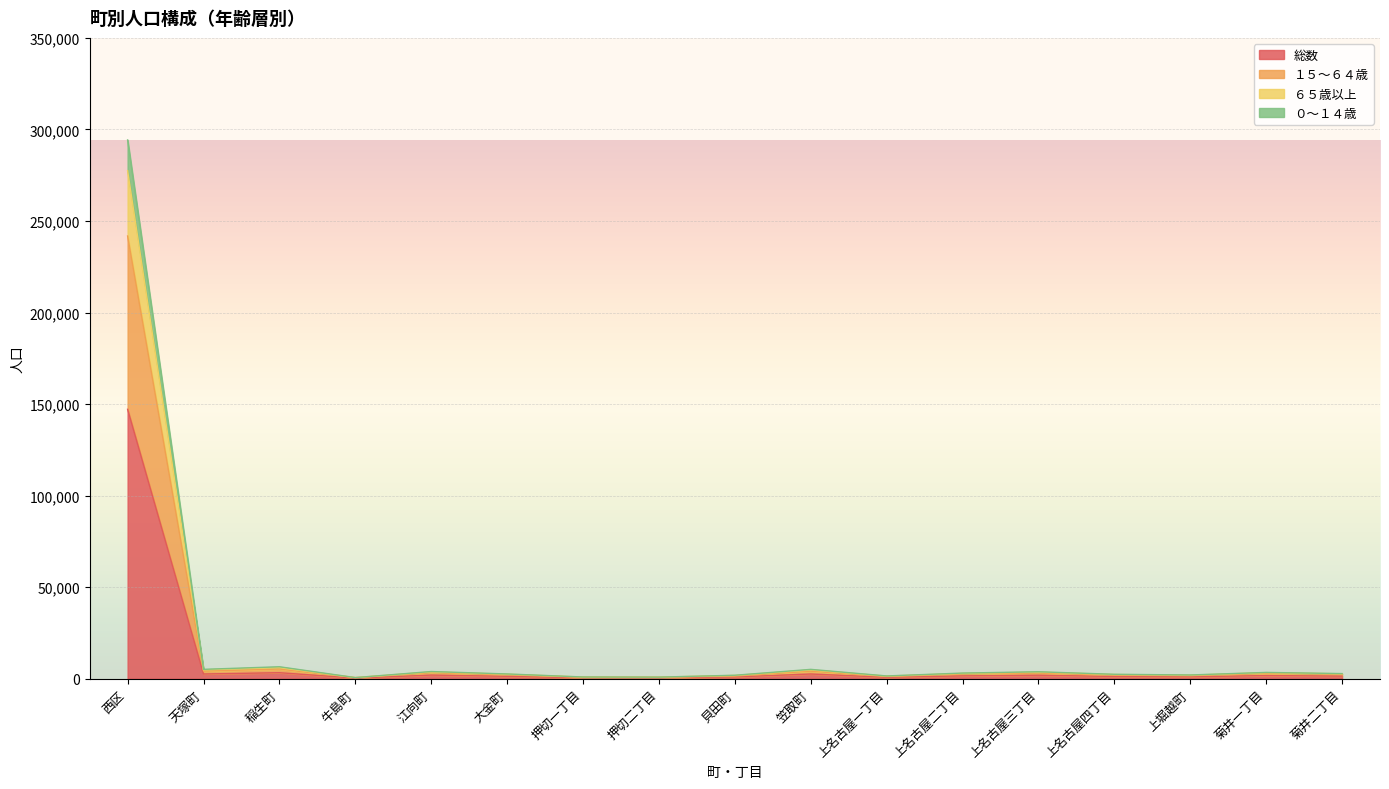

At which category does ０～１４歳 reach its first local peak?

稲生町